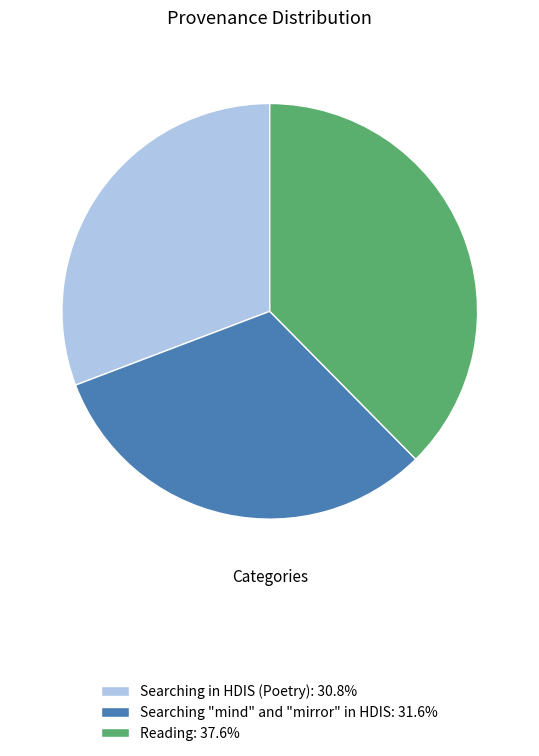

True or false: Searching "mind" and "mirror" in HDIS accounts for 26% of the total.

False